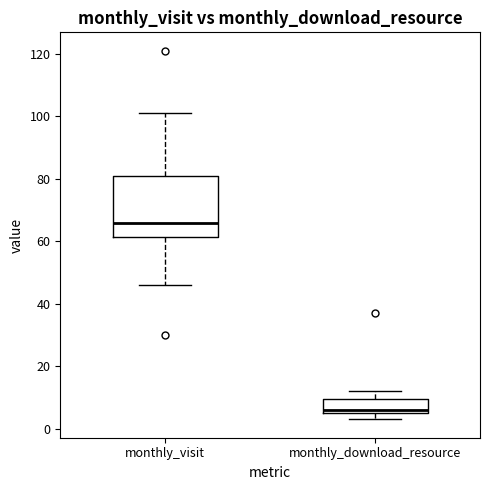

Comparing the boxes themselves (not the whiskers), which one is the tallest?

monthly_visit